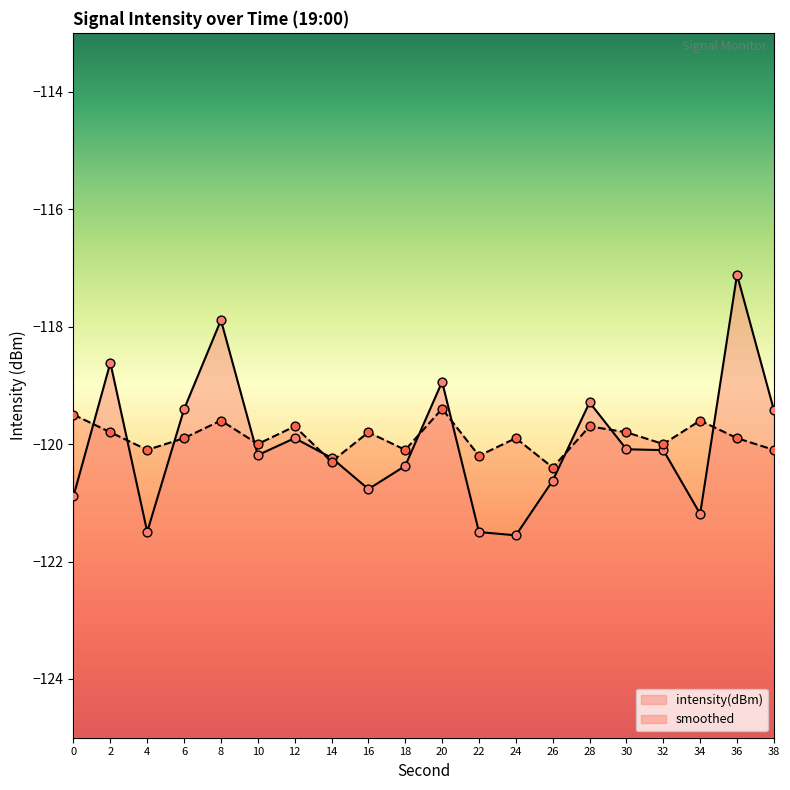

At which category is the sum across all series the highest?

36